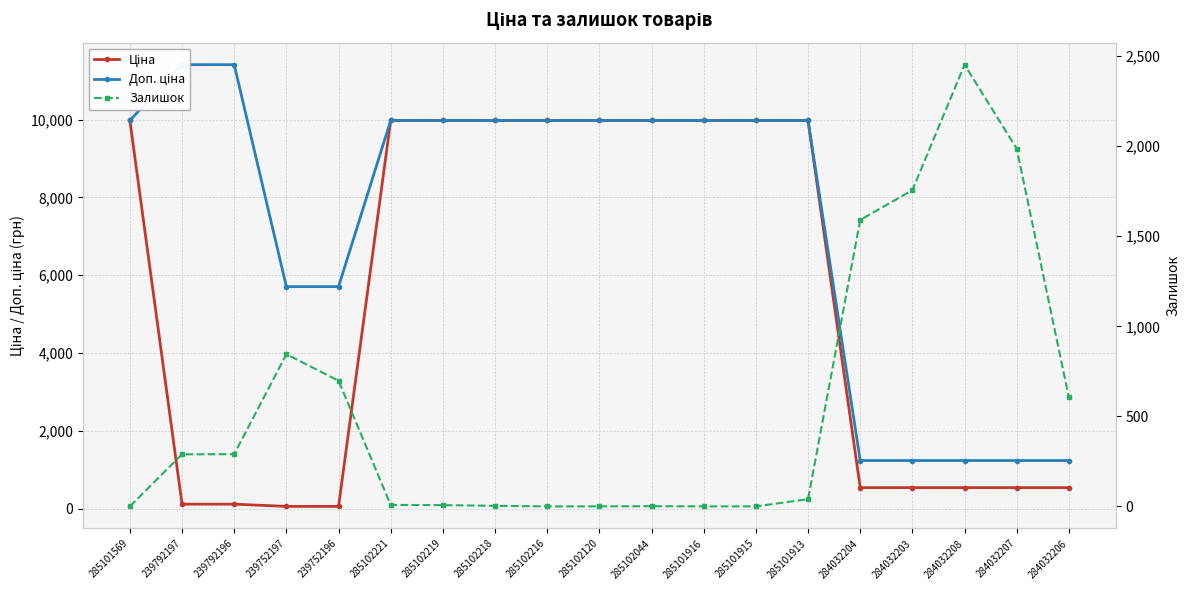

Does the chart have visible grid lines?

Yes